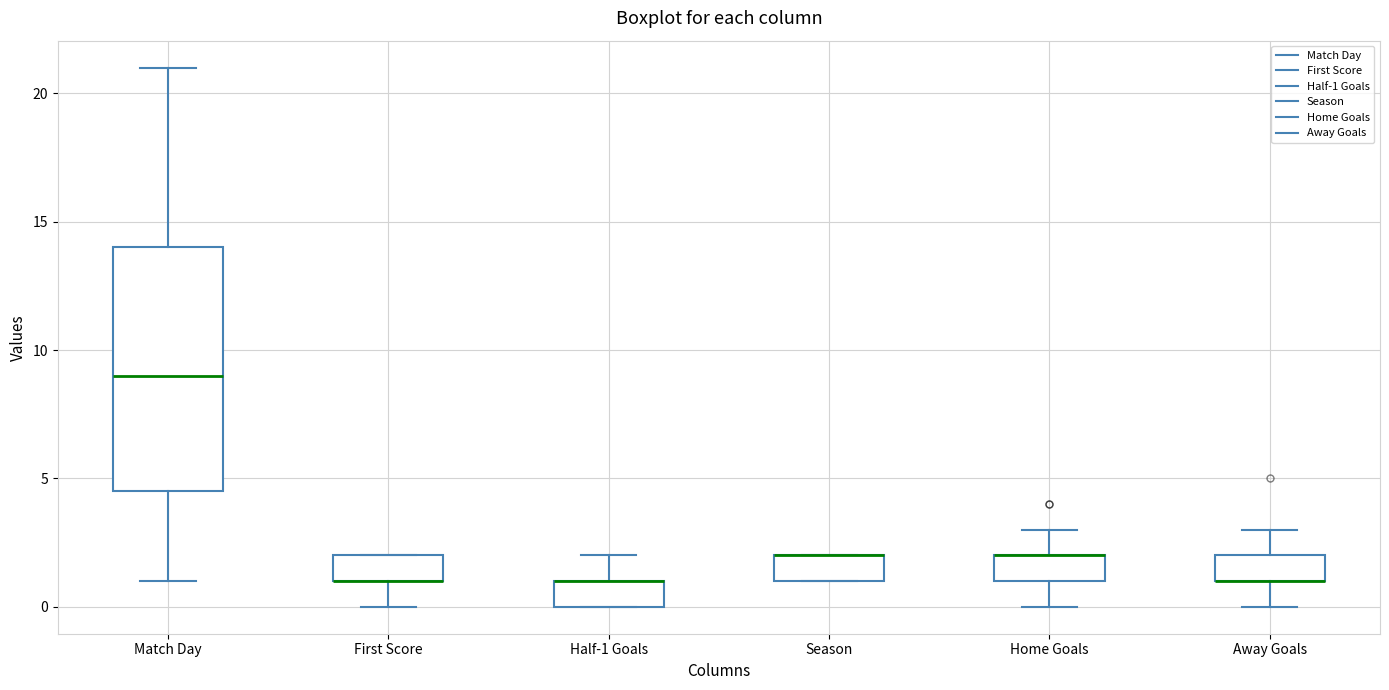

Comparing the boxes themselves (not the whiskers), which one is the tallest?

Match Day